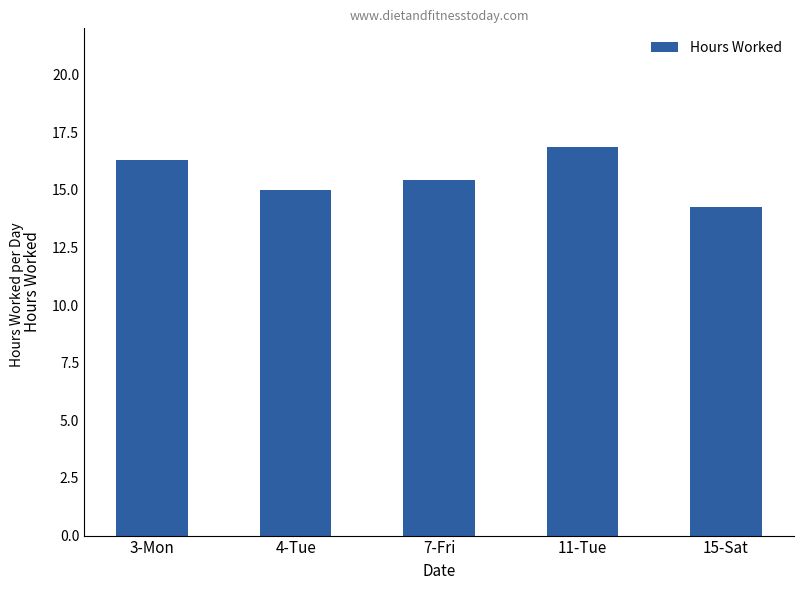

What is the difference between the values at 4-Tue and 3-Mon?

1.3